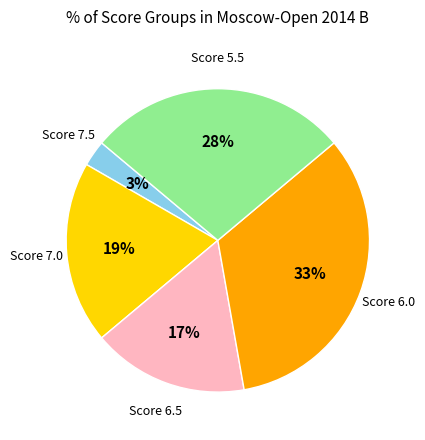

To the nearest percent, what is the average slice percentage?

20%